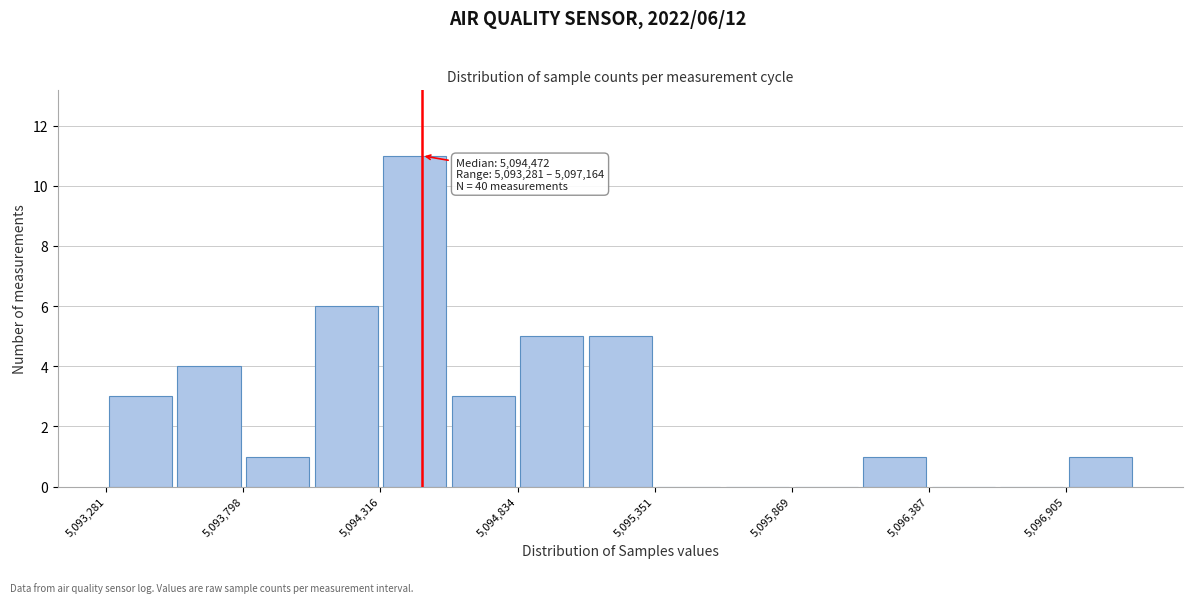

Read against the x-axis, roughly where is the centre of the tallest bar?

5094400